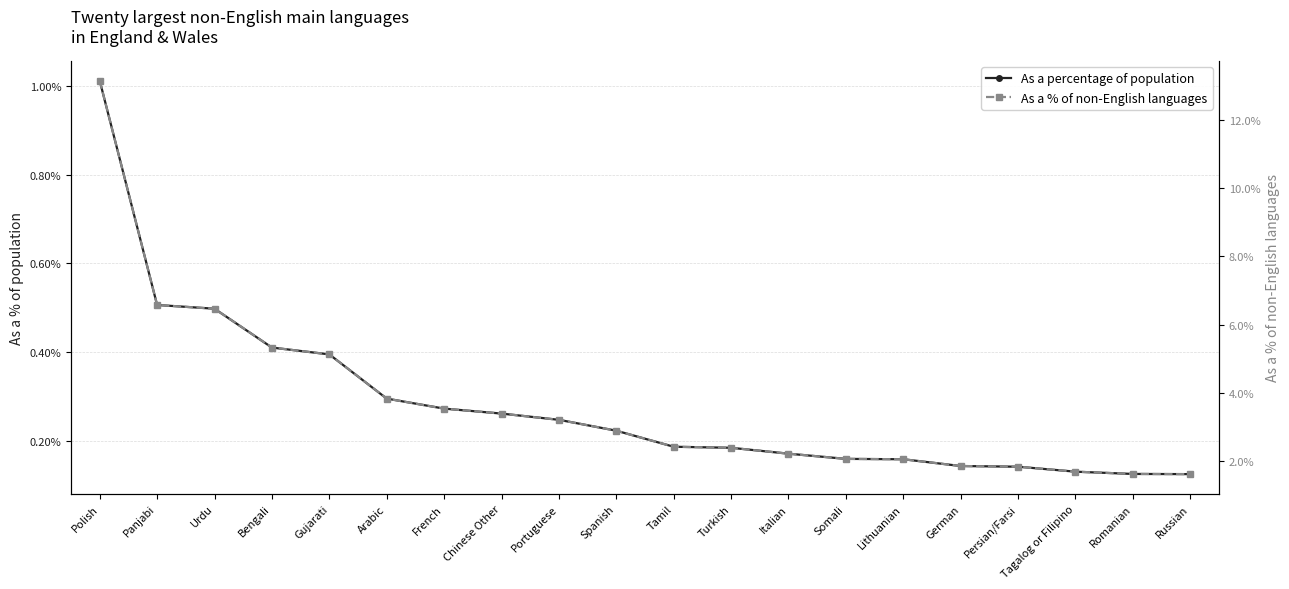

At which label is As a percentage of population closest to 0?

Russian